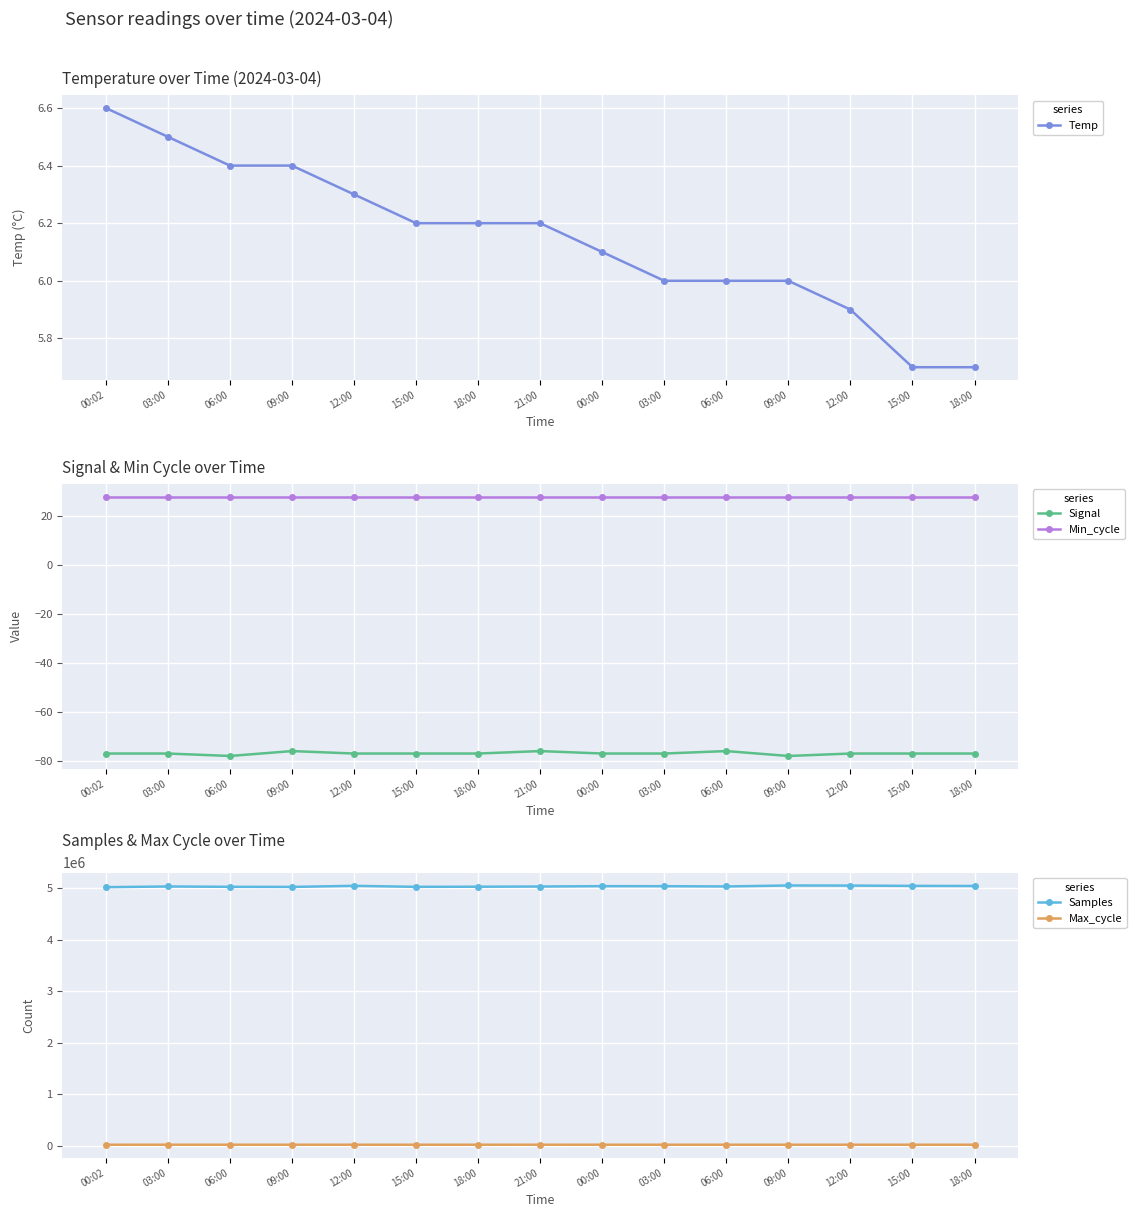

True or false: Max_cycle and Temp intersect in this chart.

False